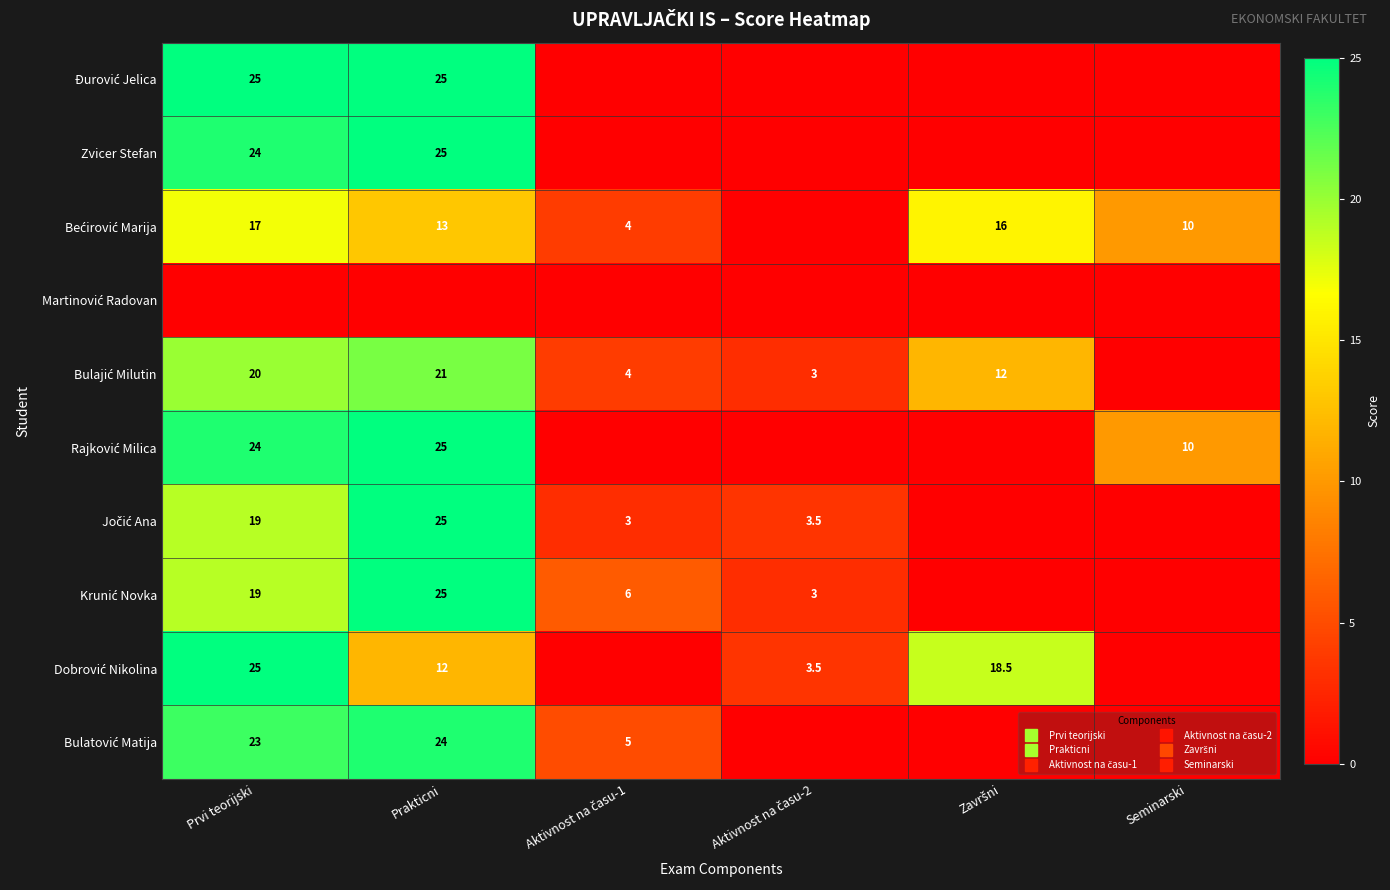

List the series in order of their peak value, highest first.

Đurović Jelica, Zvicer Stefan, Rajković Milica, Jočić Ana, Krunić Novka, Dobrović Nikolina, Bulatović Matija, Bulajić Milutin, Bećirović Marija, Martinović Radovan